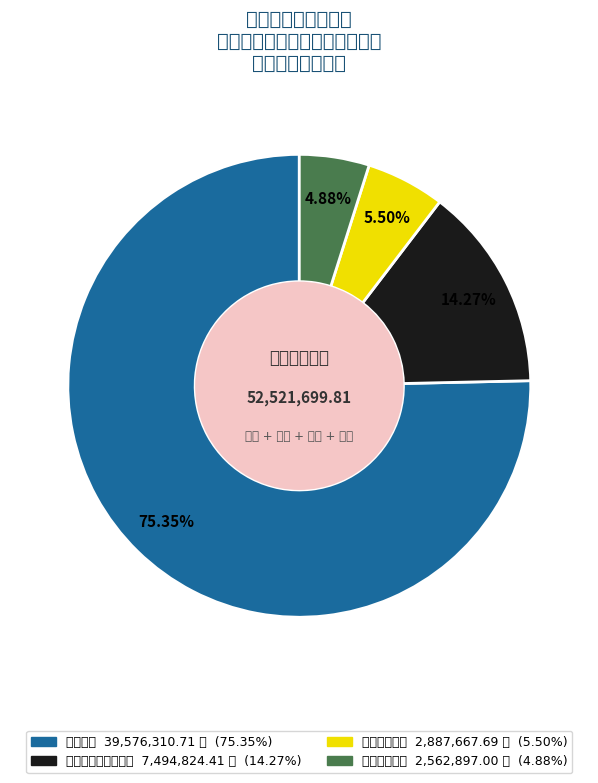

What is the ratio of the value at 住房保障支出 to the value at 卫生健康支出?

0.9